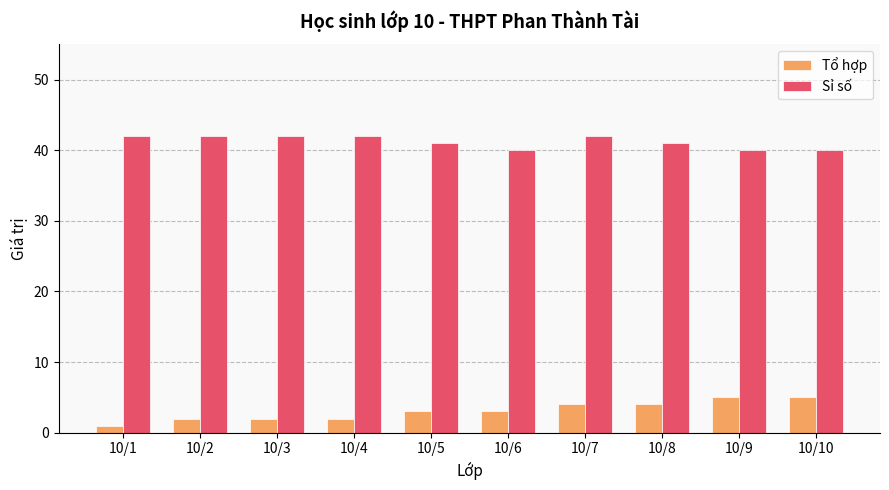

Is the value of Tổ hợp at 10/3 greater than the value of Sỉ số at 10/4?

No